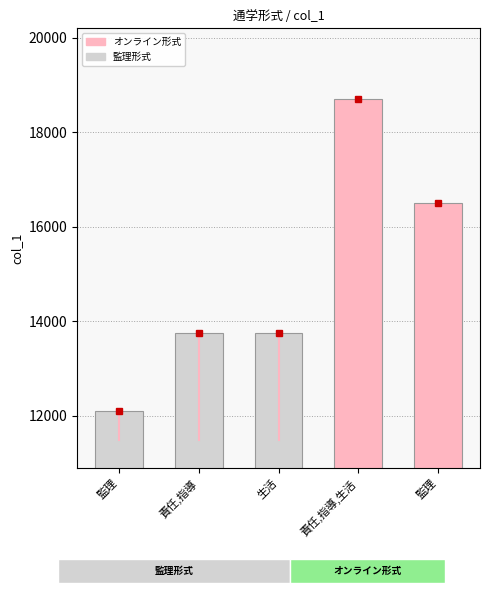

What is the average value?

14960